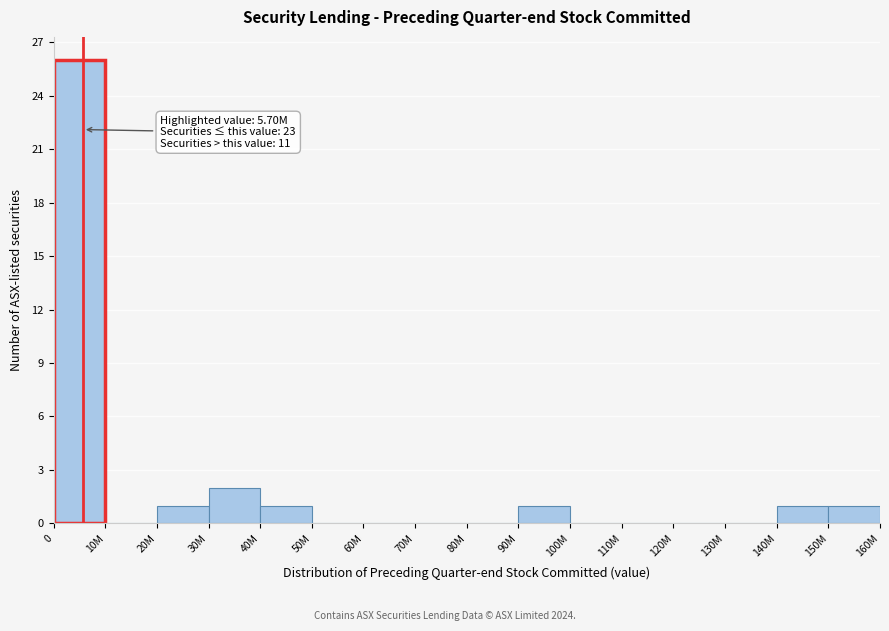

Reading right to left, transcribe all the data shown in this chart.

150M=1	140M=1	130M=0	120M=0	110M=0	100M=0	90M=1	80M=0	70M=0	60M=0	50M=0	40M=1	30M=2	20M=1	10M=0	0=26